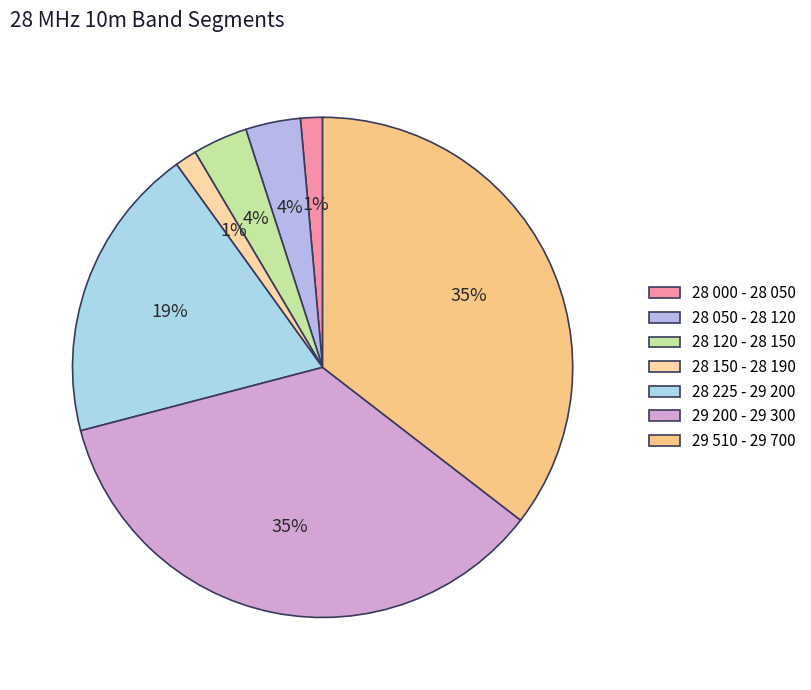

What is the change in value from 28 000 - 28 050 to 29 510 - 29 700?

+4800